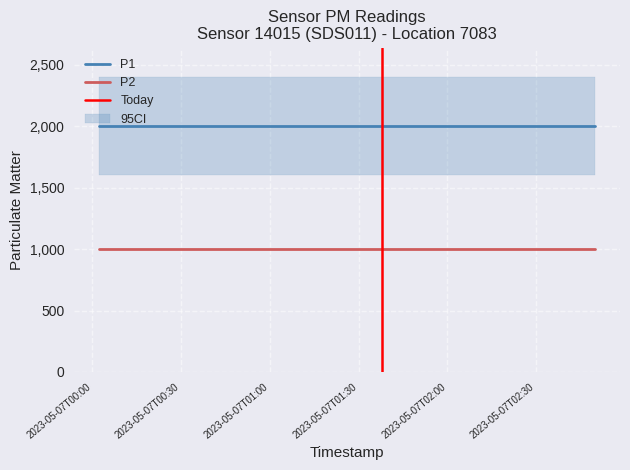

Is the value of P2 at 2023-05-07T00:14:27 greater than the value of P1 at 2023-05-07T00:26:41?

No